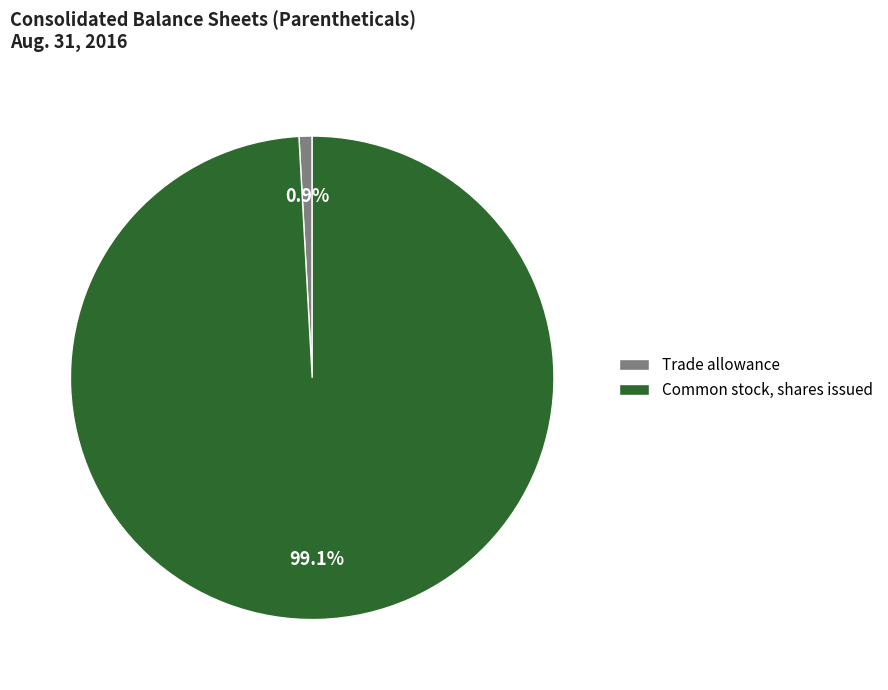

How much of the chart is everything except Common stock, shares issued?

0.9%